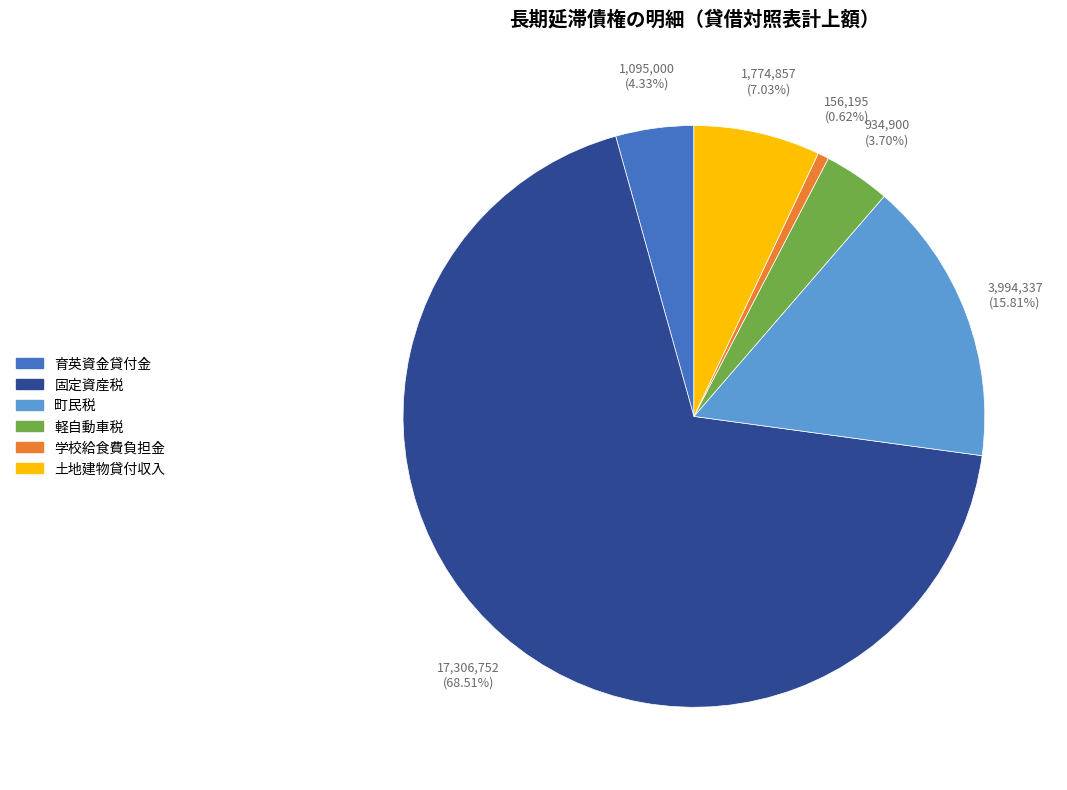

Which has a higher value, 町民税 or 学校給食費負担金?

町民税